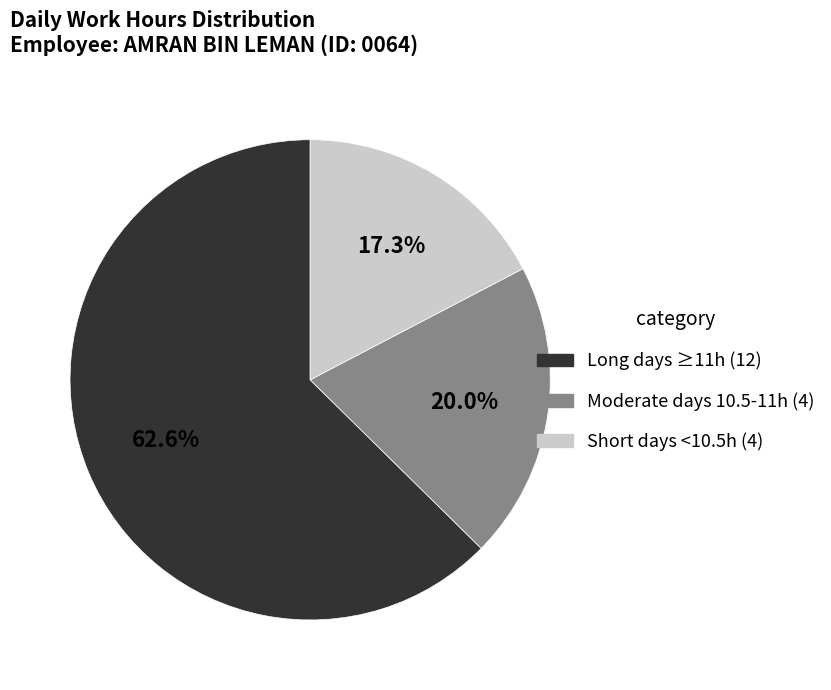

Is there a majority slice in this chart?

Yes